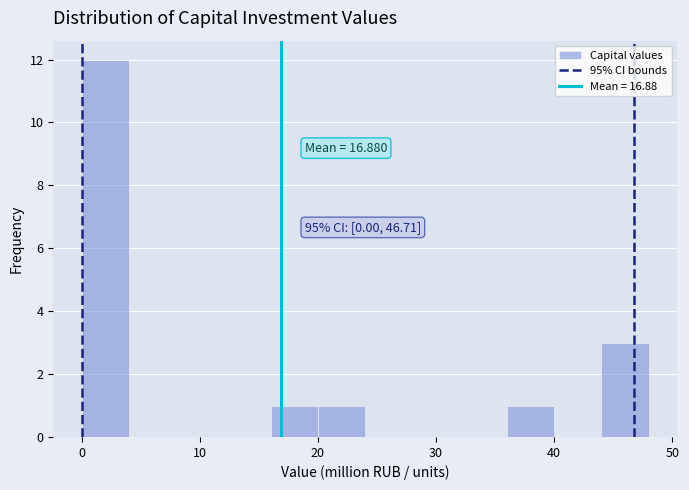

Which range on the x-axis has the tallest bar?

0 to 4